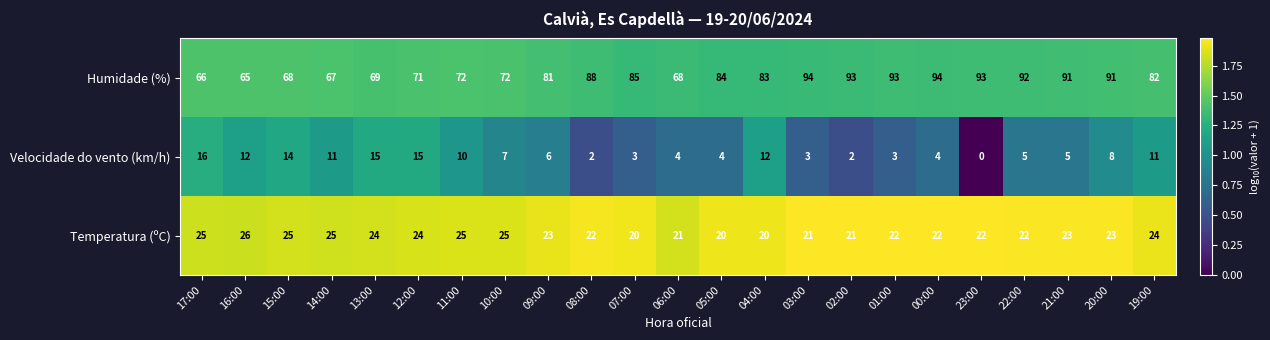

True or false: Humidade (%) has a value of 88 at 08:00.

True